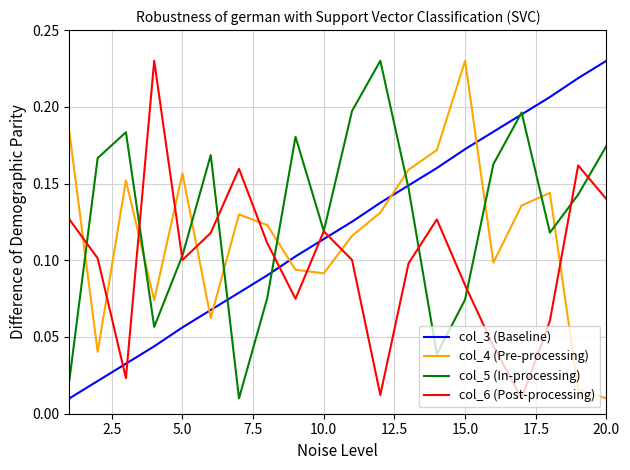

How many times do col_4 (Pre-processing) and col_6 (Post-processing) cross each other?

9